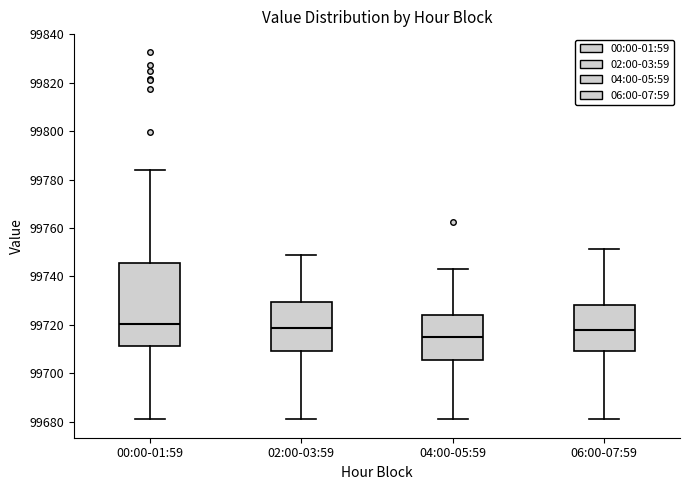

Which box's median line is the lowest?

04:00-05:59